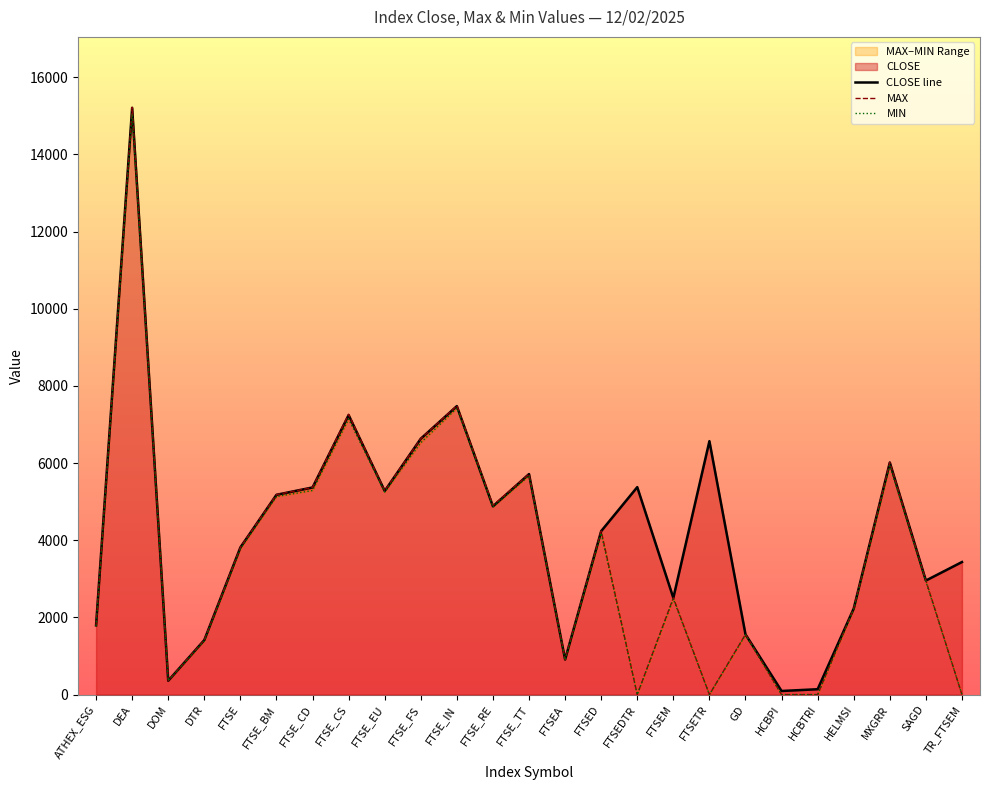

Rank the categories by MAX value from lowest to highest.

FTSEDTR, FTSETR, HCBPI, HCBTRI, TR_FTSEM, DOM, FTSEA, DTR, GD, ATHEX_ESG, HELMSI, FTSEM, SAGD, FTSE, FTSED, FTSE_RE, FTSE_BM, FTSE_EU, FTSE_CD, FTSE_TT, MXGRR, FTSE_FS, FTSE_CS, FTSE_IN, DEA